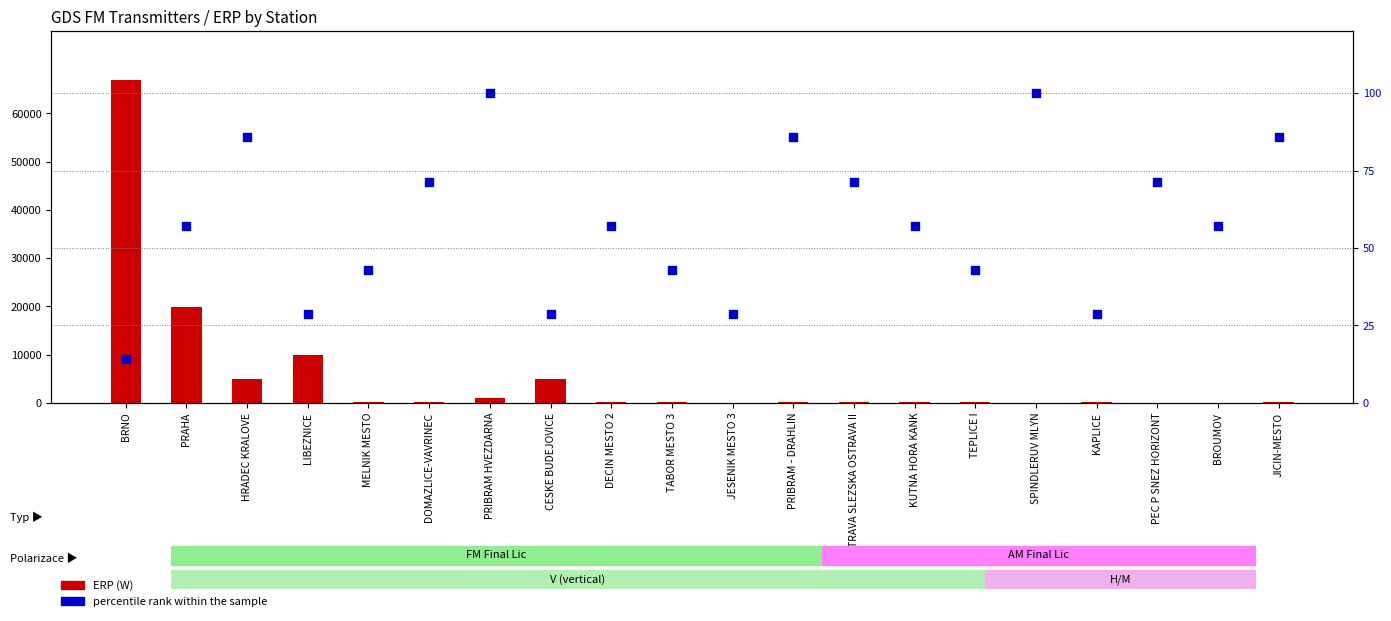

Is the value of ERP (W) at MELNIK MESTO greater than the value of percentile rank within the sample at JESENIK MESTO 3?

Yes